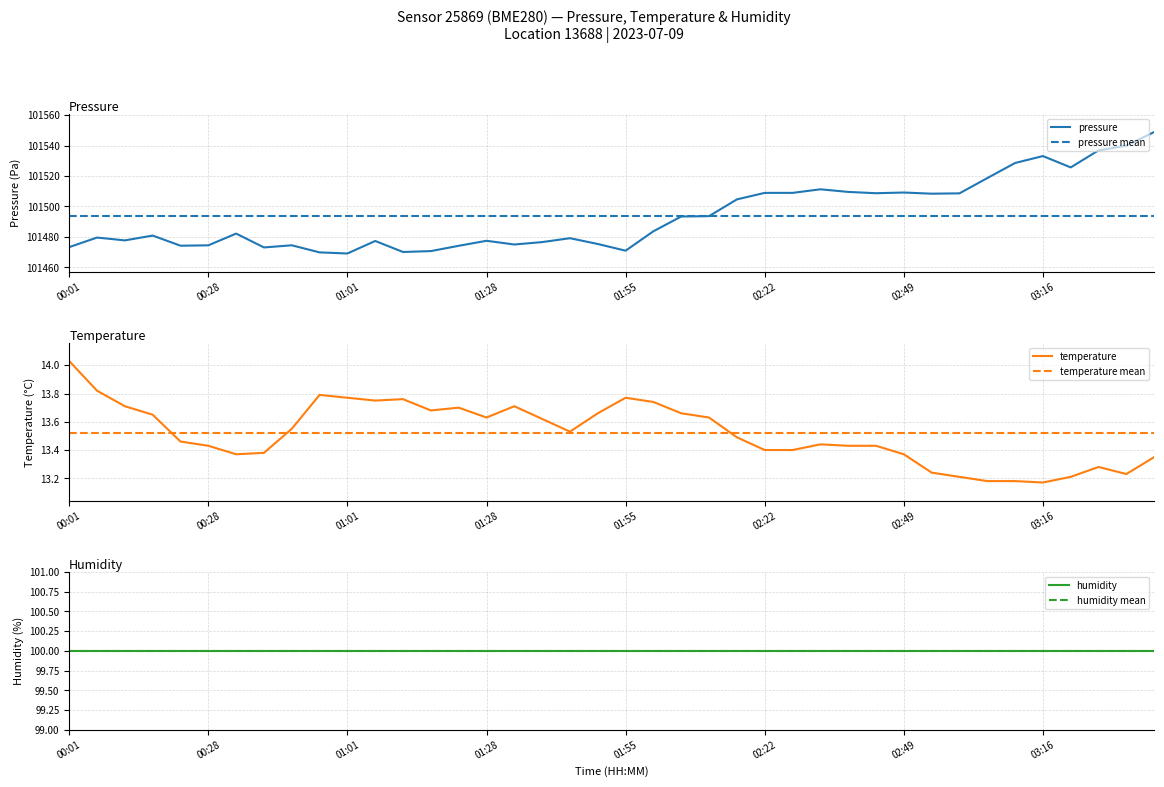

True or false: pressure has more than 2 points higher than both neighbors.

True